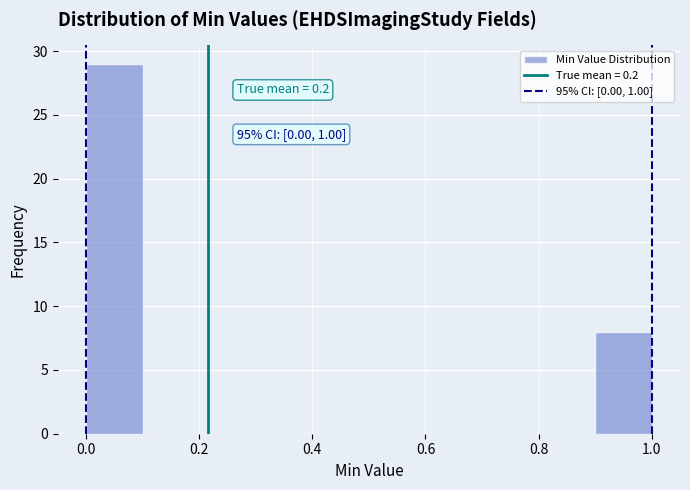

Over which range of the x-axis is the bar tallest?

0.0 to 0.1